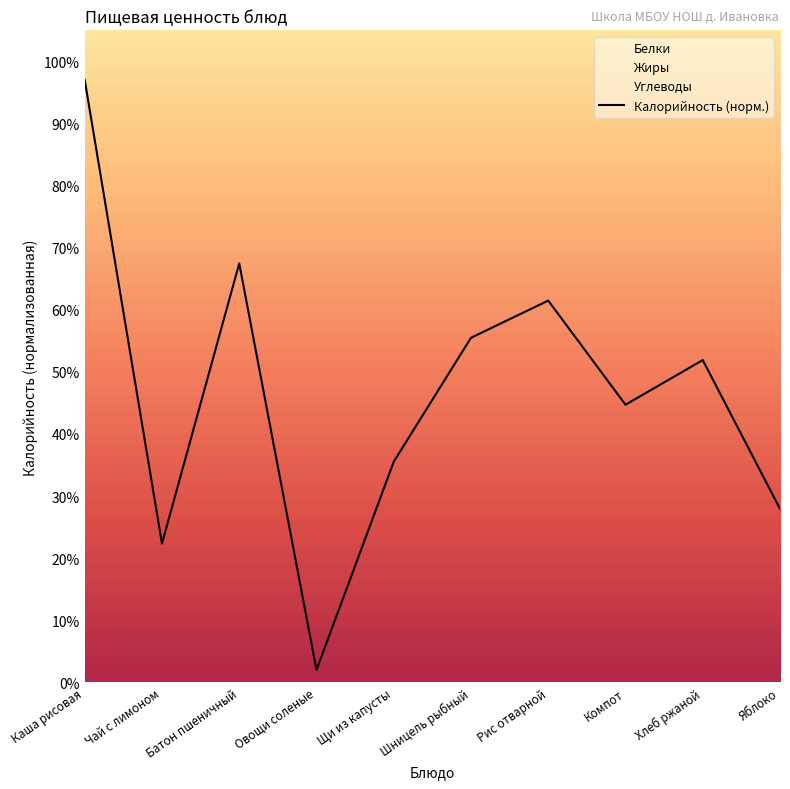

Does the chart have visible grid lines?

No